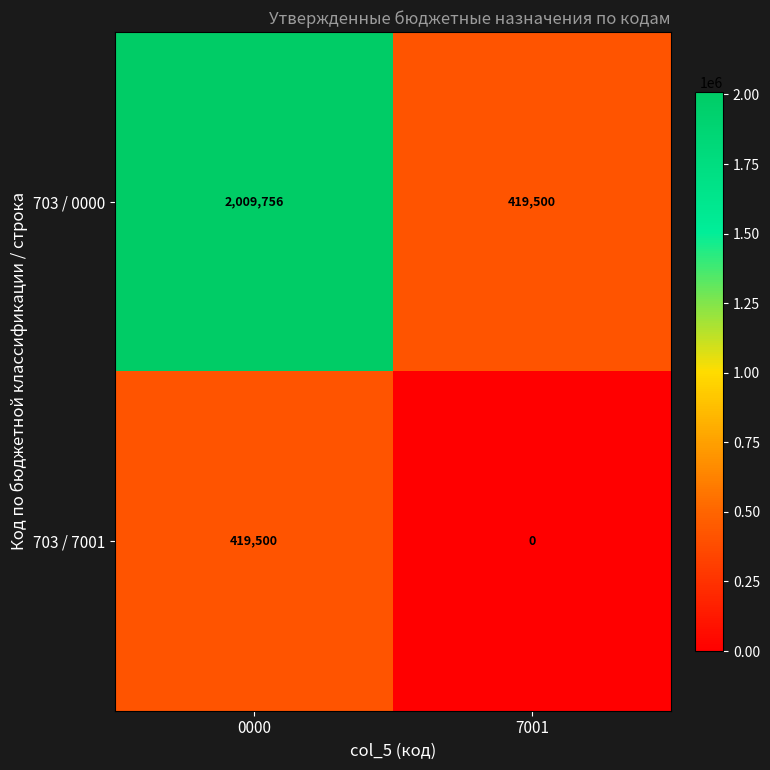

At 0000, list the series in order from smallest to largest.

703 / 7001, 703 / 0000